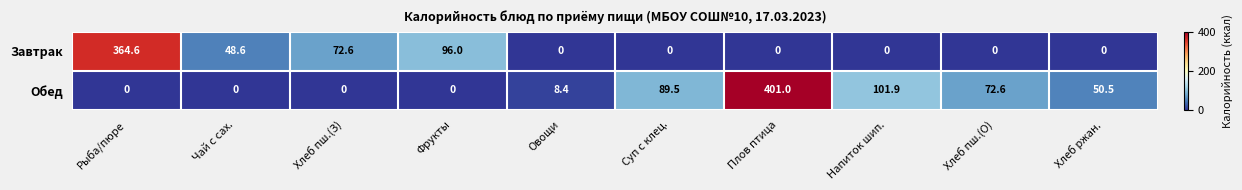

At which label does Завтрак reach its peak?

Рыба/пюре